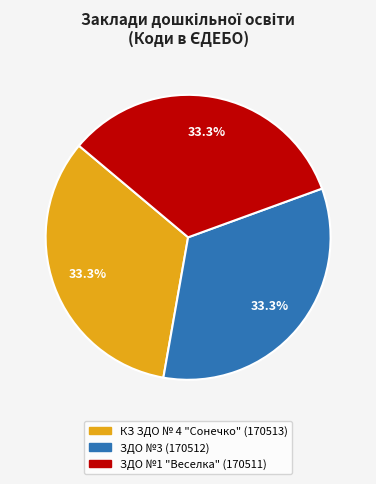

Approximately how many times larger is the value at КЗ ЗДО № 4 "Сонечко" compared to ЗДО №1 "Веселка"?

1.0